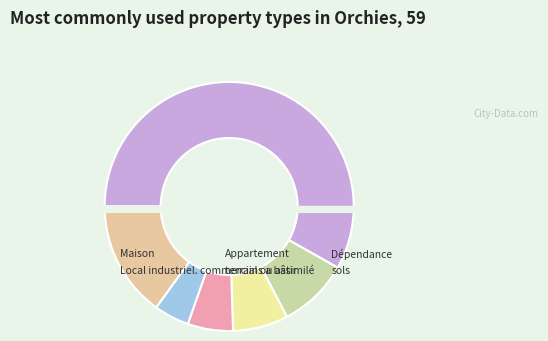

What is the ratio of the value at Appartement to the value at terrains a bâtir?

2.0